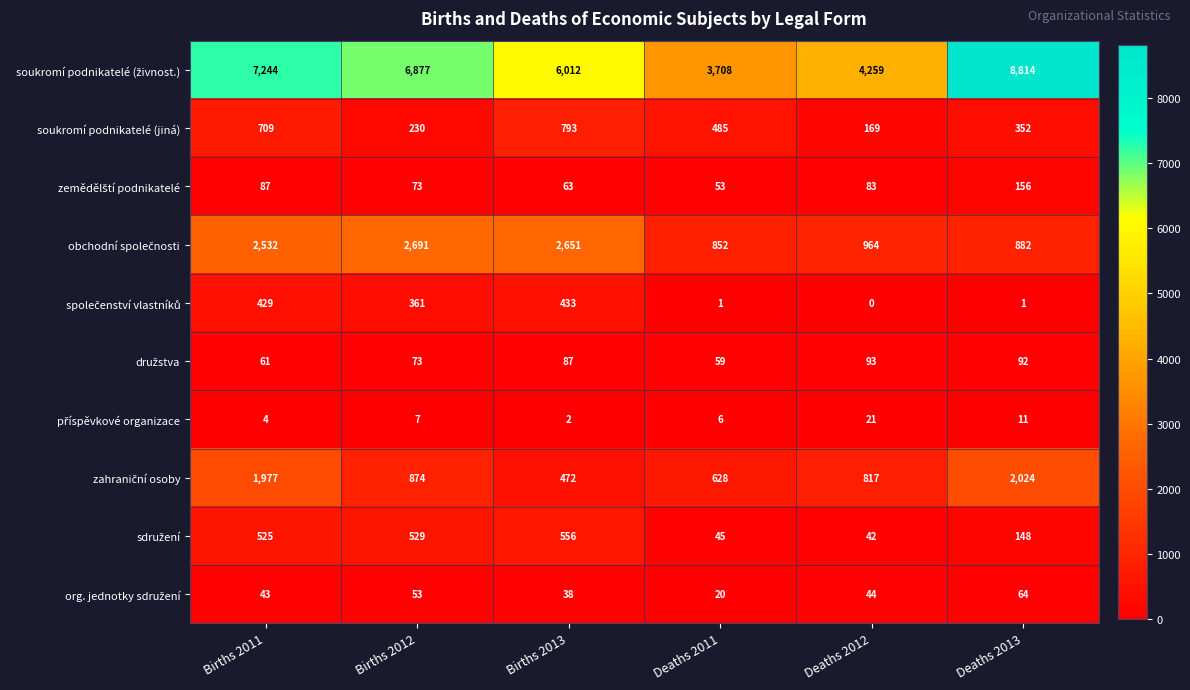

At which label does soukromí podnikatelé (jiná) first exceed 485?

Births 2011